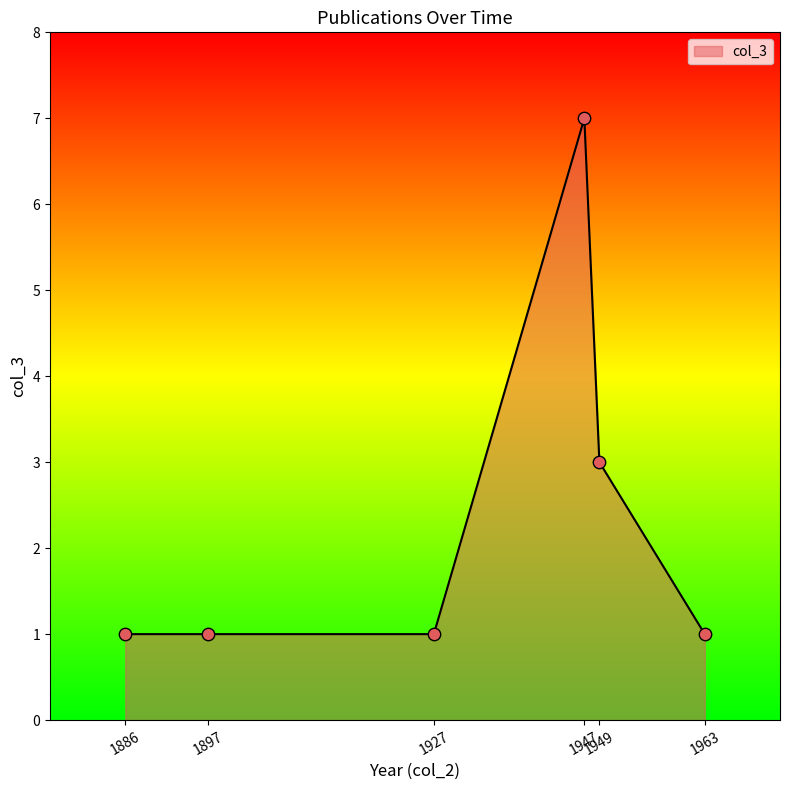

Which has a higher value, 1897 or 1949?

1949